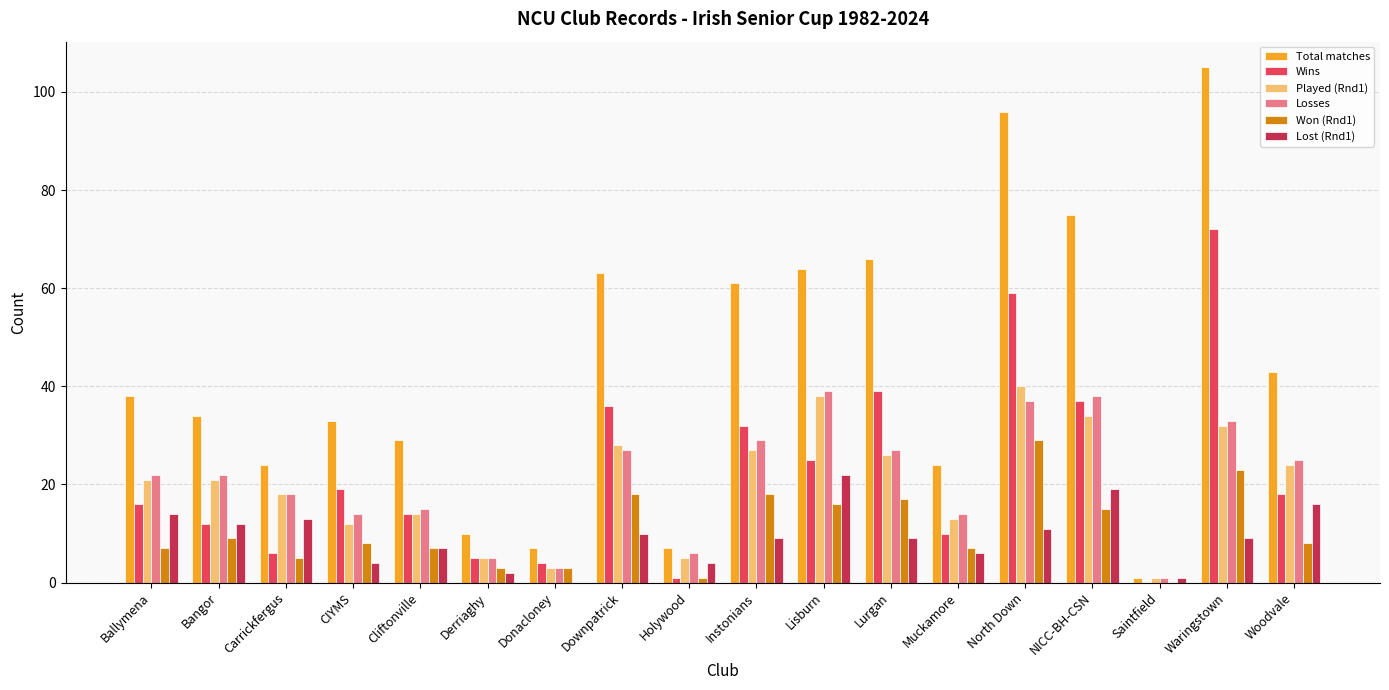

Which series changed the most between Holywood and Lisburn?

Total matches